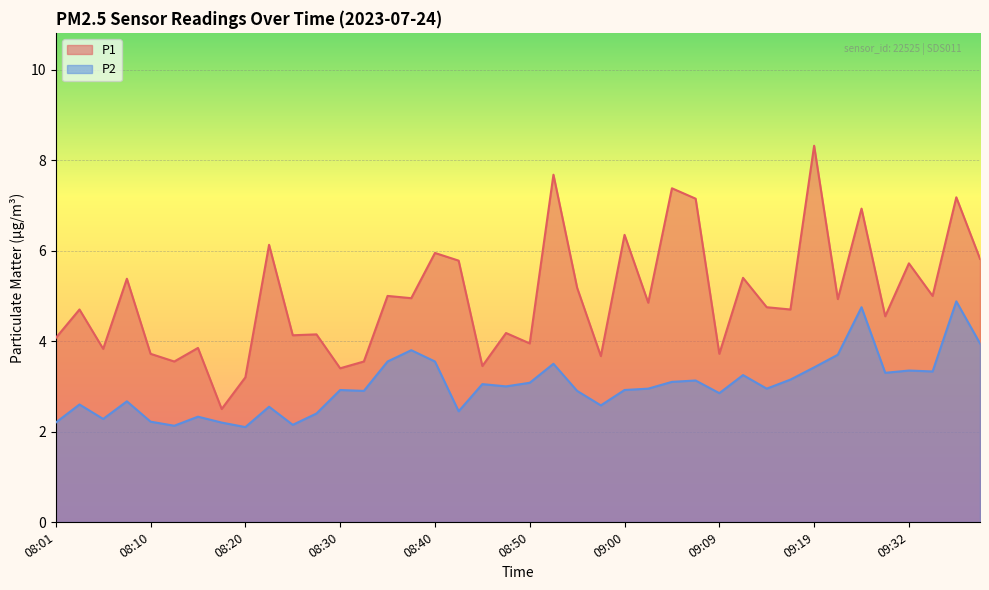

True or false: P2 and P1 cross at least once.

False